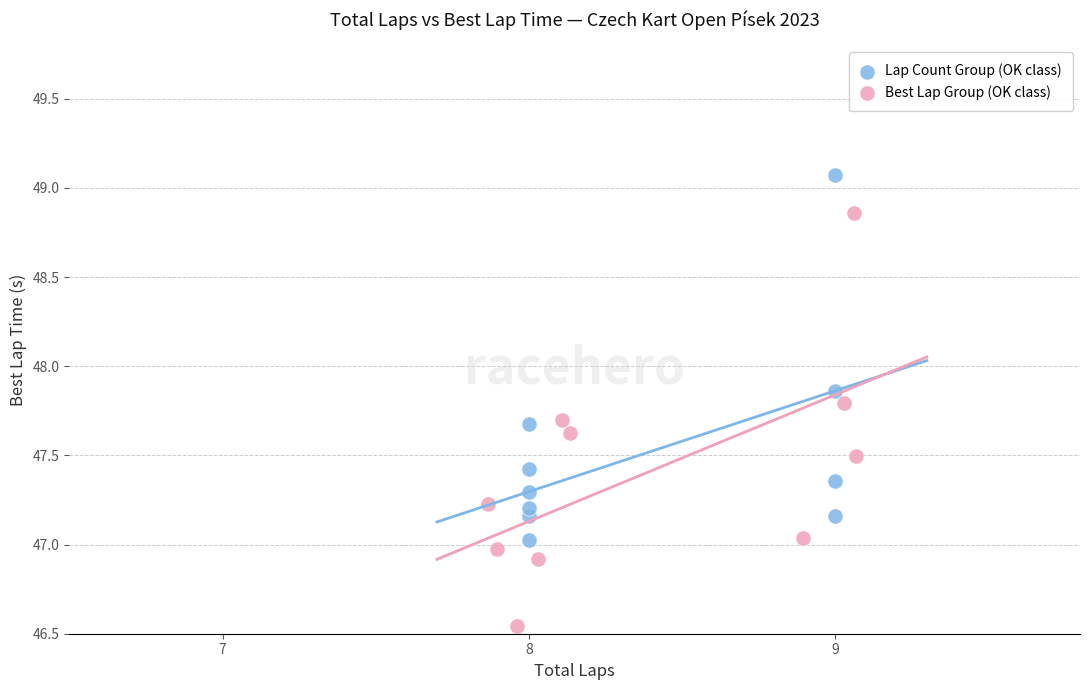

Which series reaches the maximum Y coordinate?

Lap Count Group (OK class)